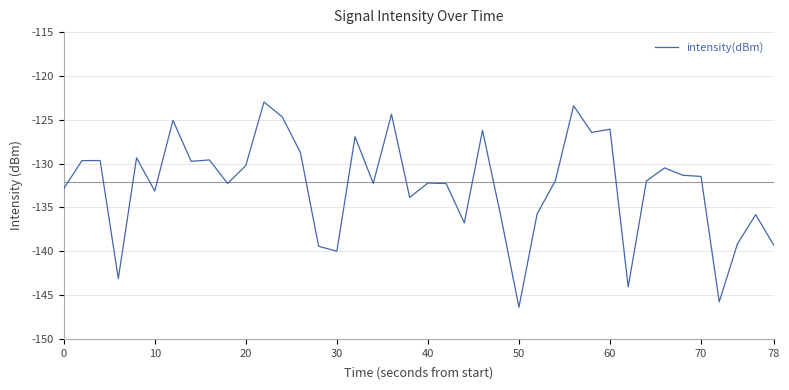

What is the difference between the maximum and minimum values?

23.4